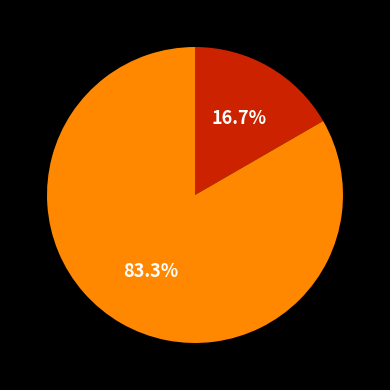

Does any single category account for the majority?

Yes